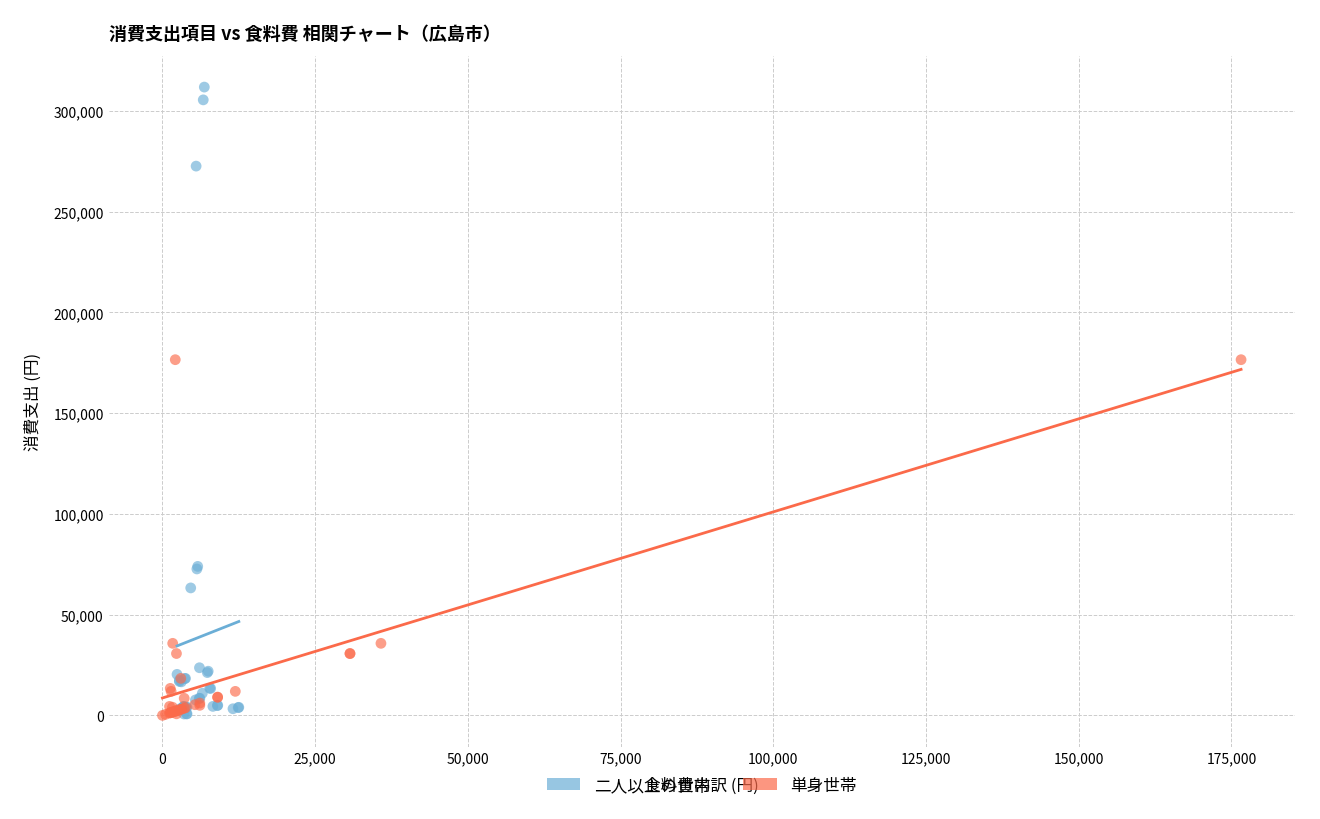

Which series has the largest Y range (max minus min)?

二人以上の世帯